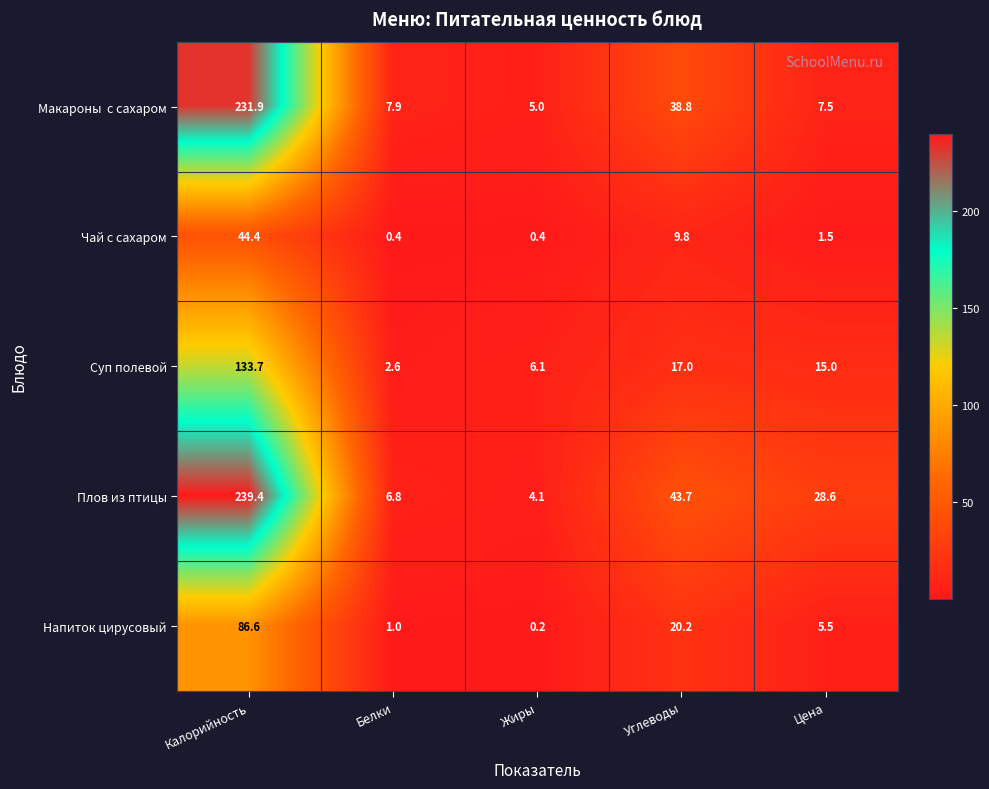

Which series has the widest spread of values?

Плов из птицы